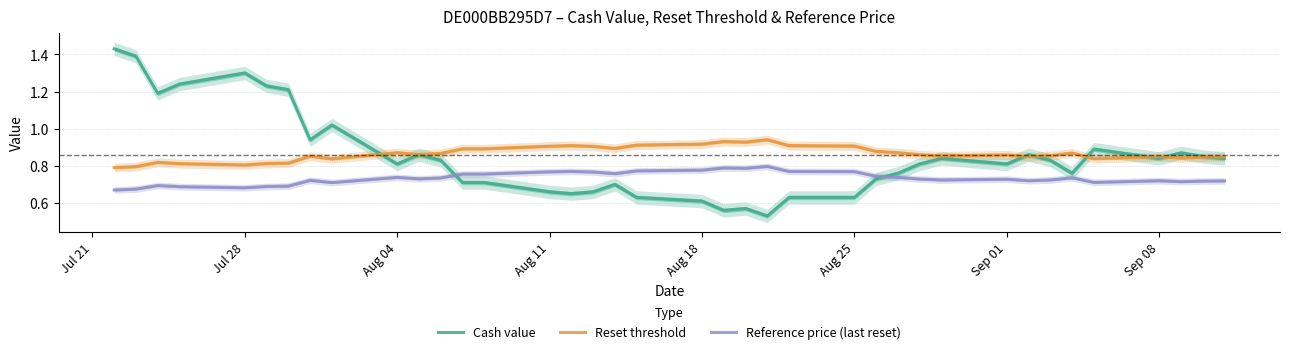

True or false: Reference price (last reset) and Reset threshold intersect in this chart.

False